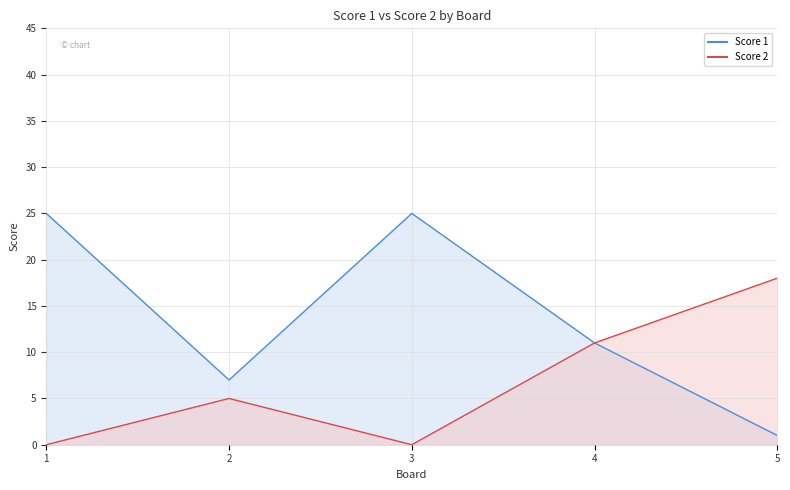

Between 2 and 4, which is larger?

4